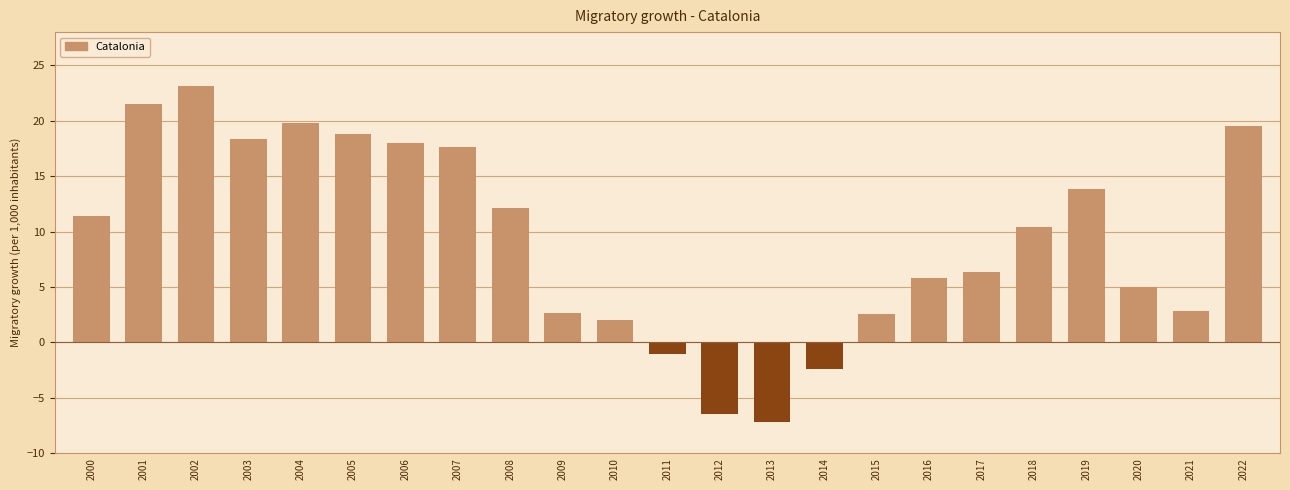

What is the value of the 3rd bar from the left?

23.1